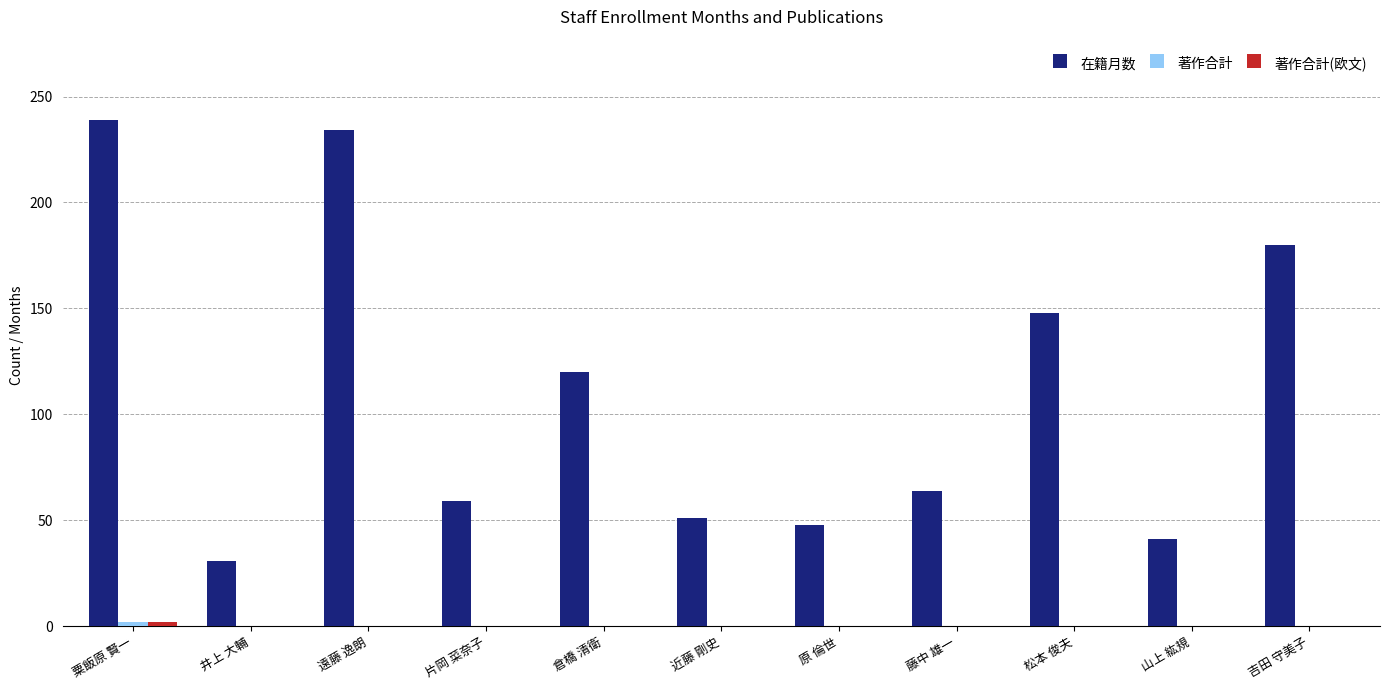

True or false: 在籍月数 has a value of 55 at 山上 紘規.

False